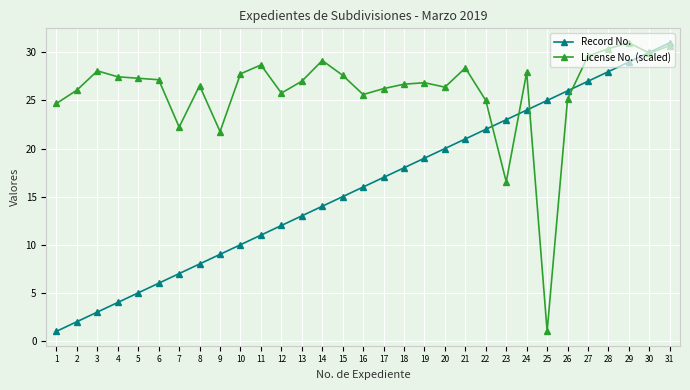

What is the spread (max minus min) of values at 12?

13.8